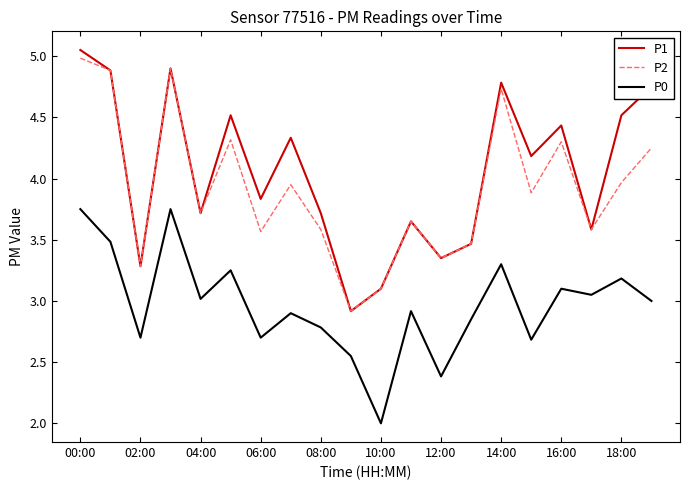

Which series has the largest total across all categories?

P1